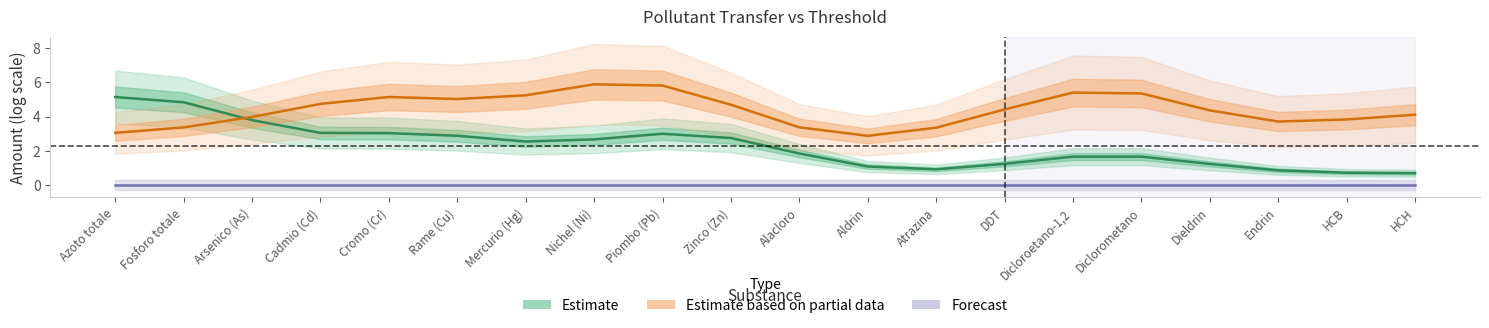

Reading left to right, list all the values displayed in this chart.

Estimate: Azoto totale=5.1	Fosforo totale=4.8	Arsenico (As)=3.8	Cadmio (Cd)=3.0	Cromo (Cr)=3.0	Rame (Cu)=2.9	Mercurio (Hg)=2.5	Nichel (Ni)=2.7	Piombo (Pb)=3.0	Zinco (Zn)=2.7	Alacloro=1.8	Aldrin=1.1	Atrazina=0.9	DDT=1.2	Dicloroetano-1,2=1.7	Diclorometano=1.7	Dieldrin=1.2	Endrin=0.9	HCB=0.7	HCH=0.7
Estimate based on partial data: Azoto totale=3.1	Fosforo totale=3.4	Arsenico (As)=4.0	Cadmio (Cd)=4.7	Cromo (Cr)=5.1	Rame (Cu)=5.0	Mercurio (Hg)=5.2	Nichel (Ni)=5.9	Piombo (Pb)=5.8	Zinco (Zn)=4.7	Alacloro=3.4	Aldrin=2.9	Atrazina=3.4	DDT=4.4	Dicloroetano-1,2=5.4	Diclorometano=5.4	Dieldrin=4.4	Endrin=3.7	HCB=3.8	HCH=4.1
Forecast: Azoto totale=0.0	Fosforo totale=0.0	Arsenico (As)=0.0	Cadmio (Cd)=0.0	Cromo (Cr)=0.0	Rame (Cu)=0.0	Mercurio (Hg)=0.0	Nichel (Ni)=0.0	Piombo (Pb)=0.0	Zinco (Zn)=0.0	Alacloro=0.0	Aldrin=0.0	Atrazina=0.0	DDT=0.0	Dicloroetano-1,2=0.0	Diclorometano=0.0	Dieldrin=0.0	Endrin=0.0	HCB=0.0	HCH=0.0